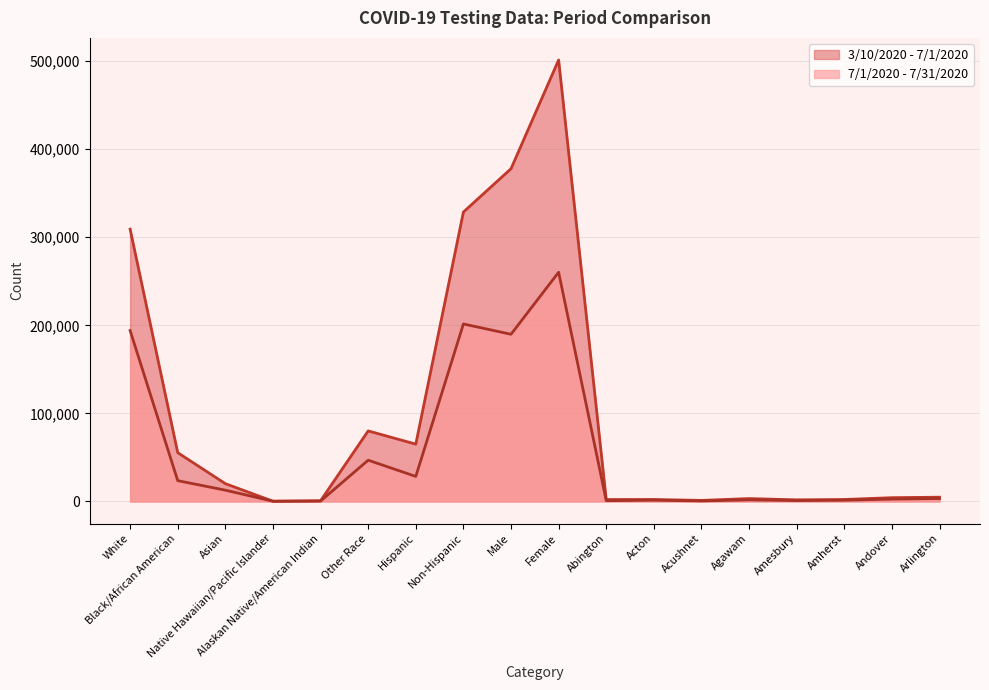

Which has a higher value, Andover or Arlington?

Arlington